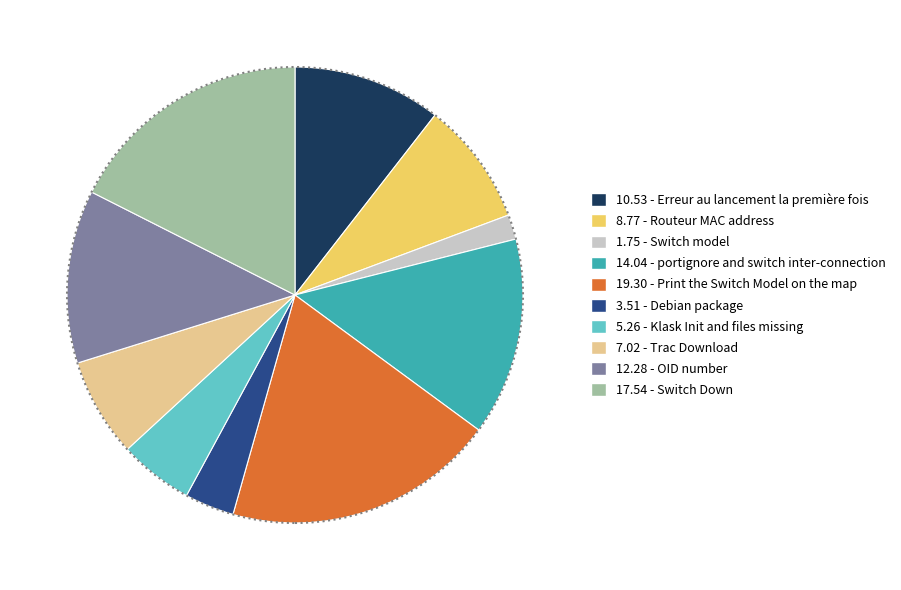

Is there any slice that represents more than half of the pie?

No